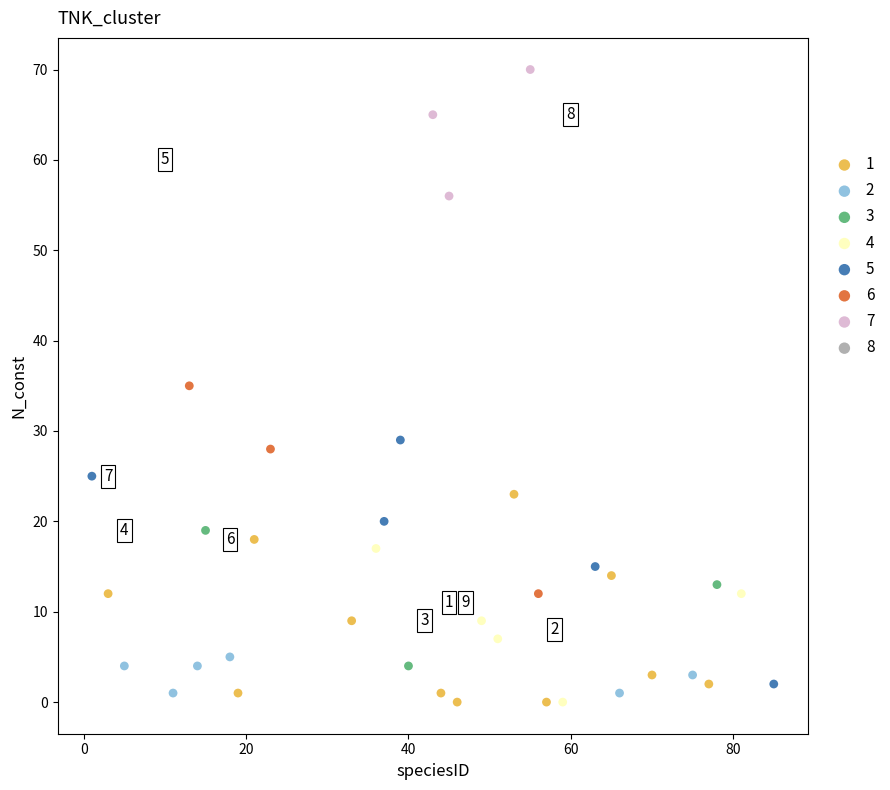

What are all the series names shown in the legend?

1, 2, 3, 4, 5, 6, 7, 8